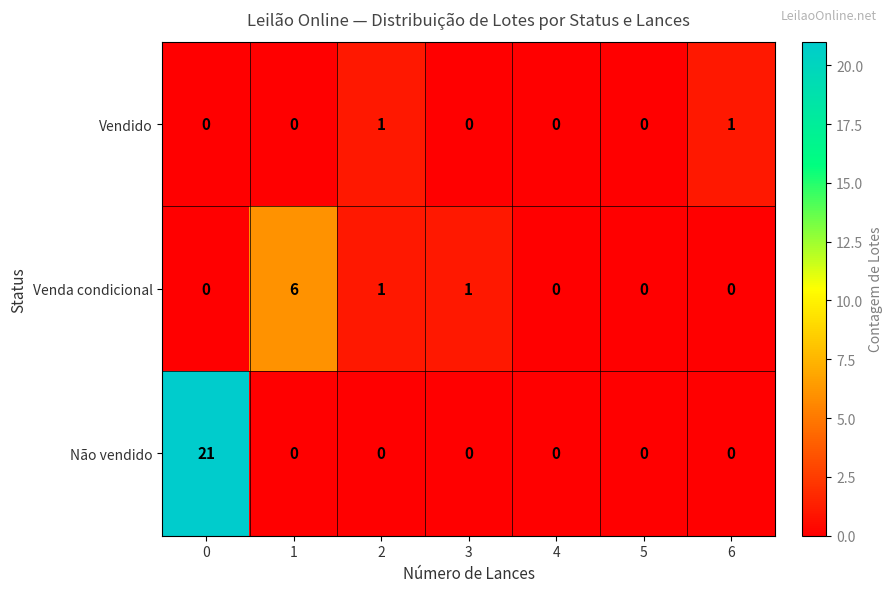

Which series changed the most between 2 and 6?

Venda condicional